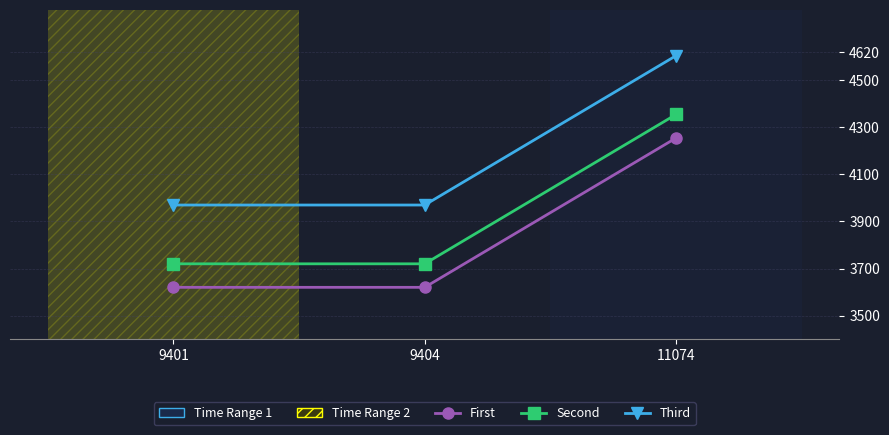

What is the maximum value shown in the chart?

4605